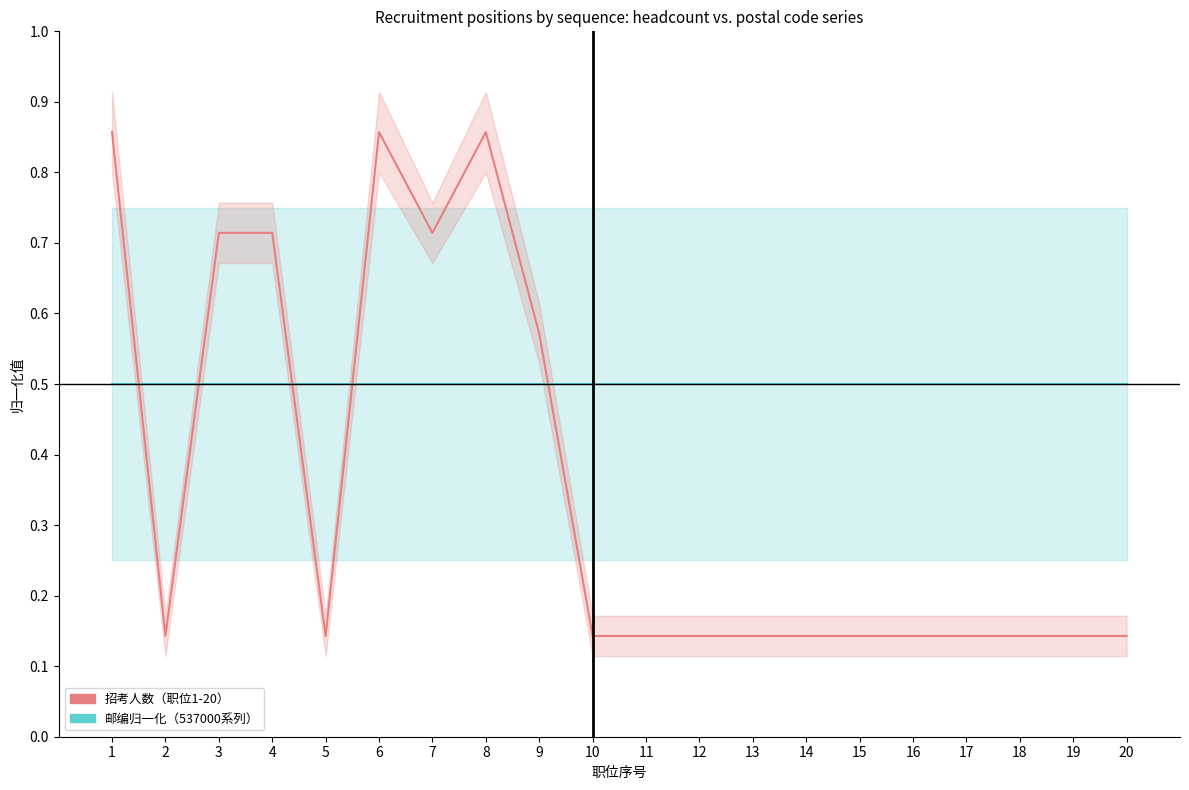

Where is 招考人数 nearest to the value 0?

2